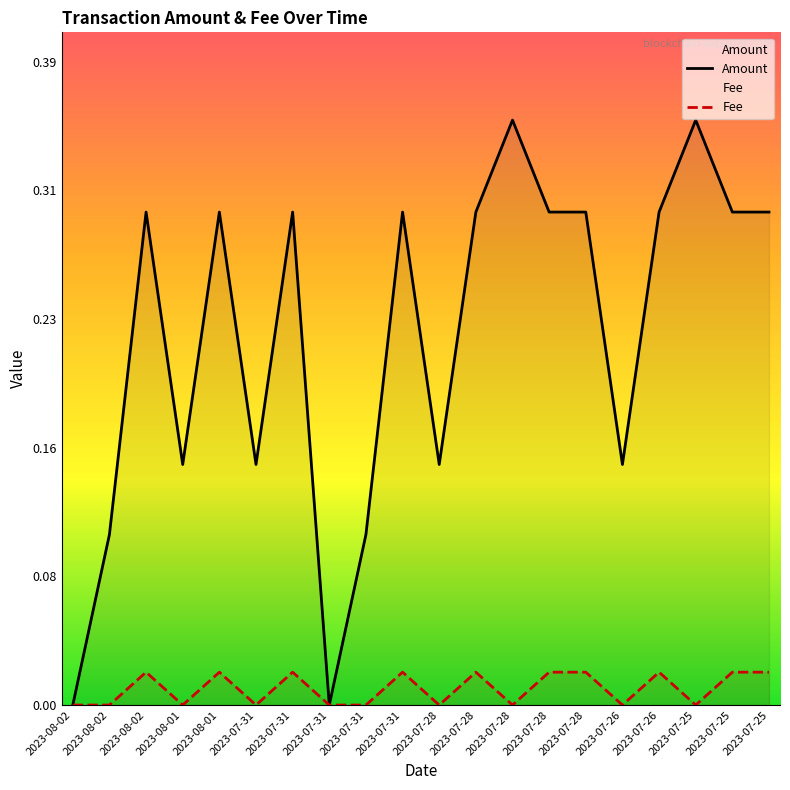

Which series has the largest range (max minus min)?

Amount